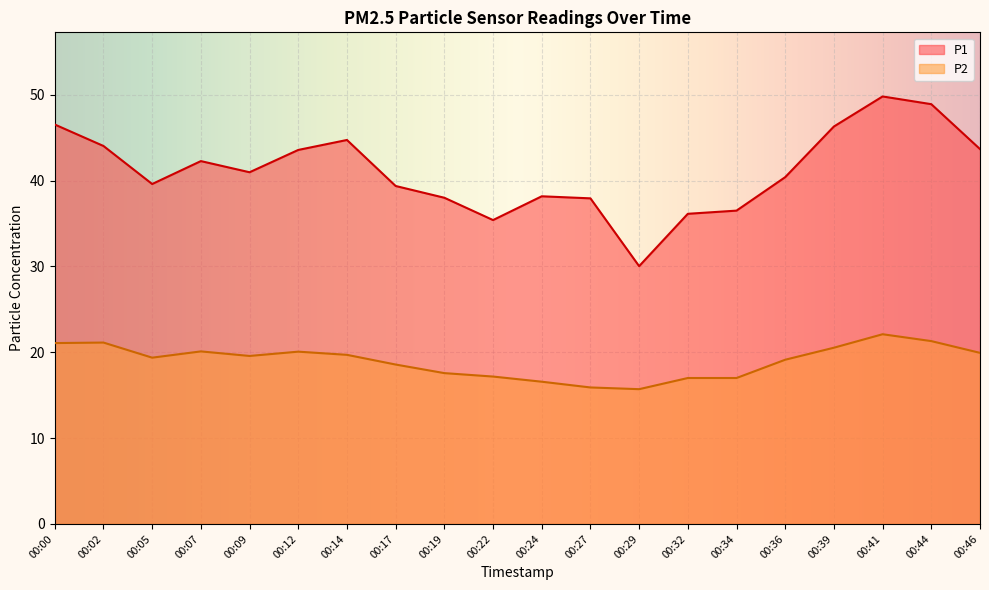

The P2 series shows 11.7 at 00:19. True or false?

False